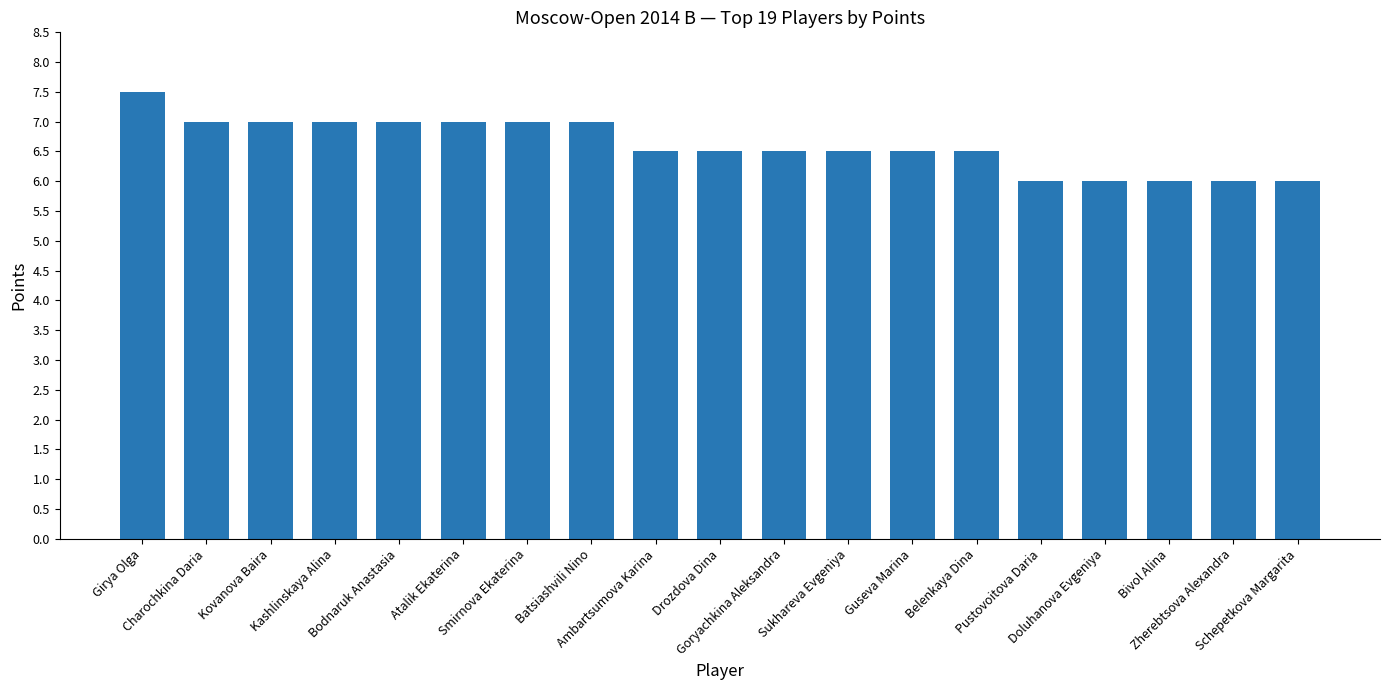

What value does the data have at Smirnova Ekaterina?

7.0